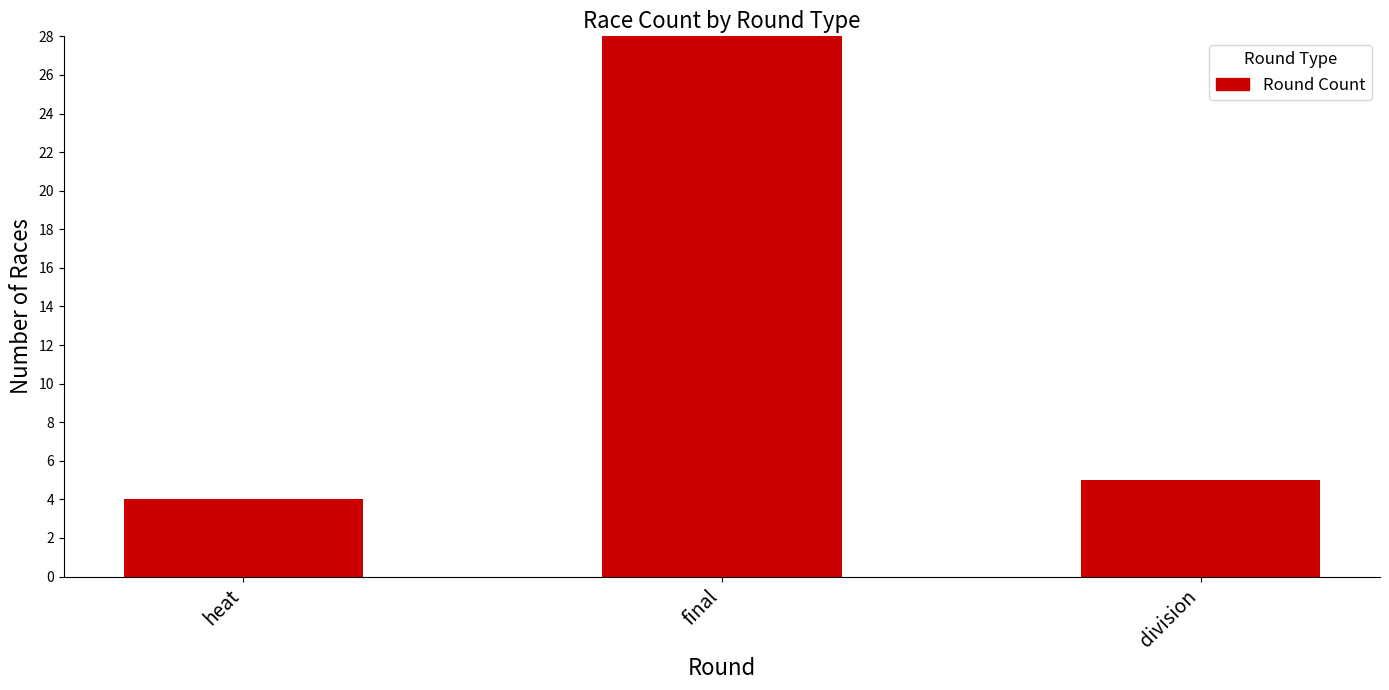

Read the value at final.

28